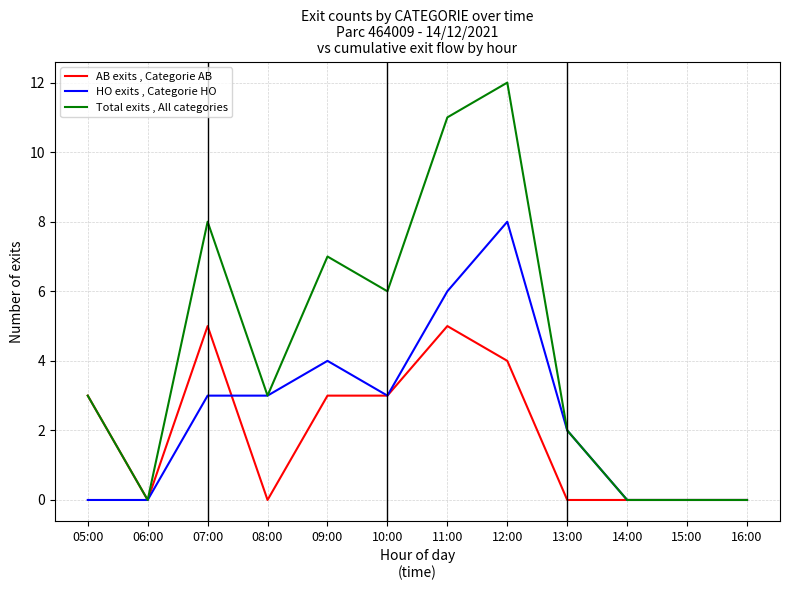

Which series changed the most between 12:00 and 15:00?

Total exits , All categories